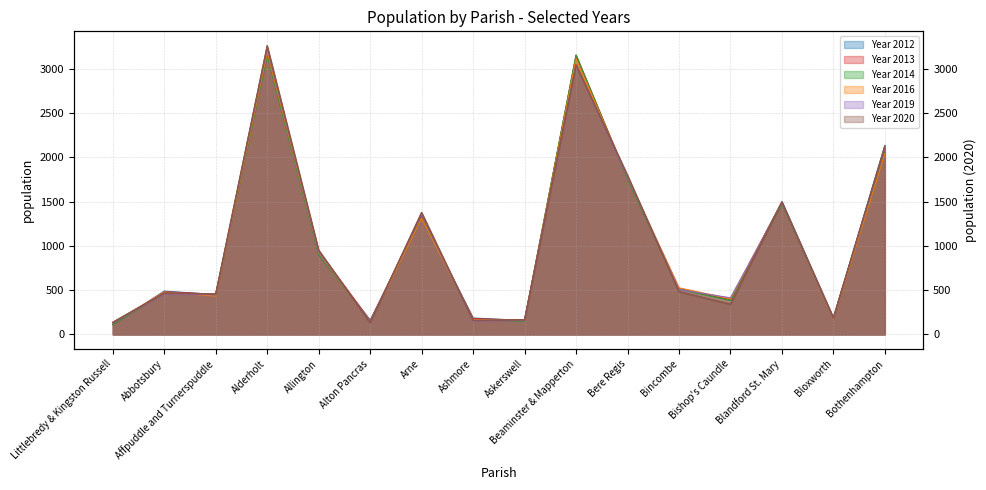

At which category does Year 2020 reach its first local valley?

Affpuddle and Turnerspuddle